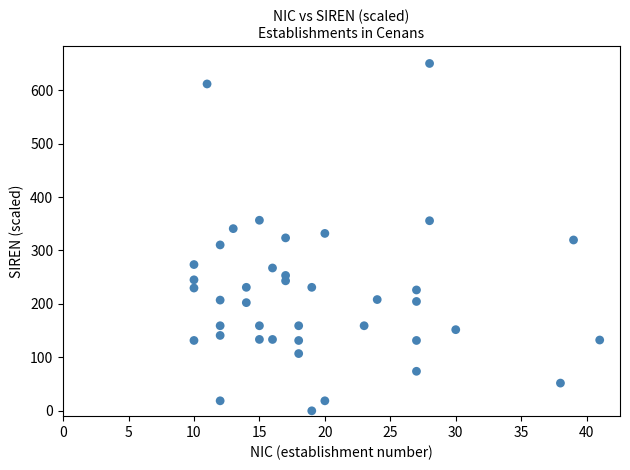

What is the range of X values (max minus min)?

31.0